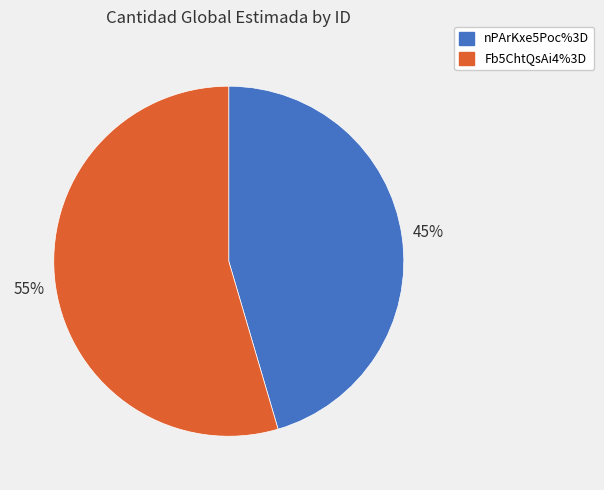

Is it true that nPArKxe5Poc%3D is 53% of the pie?

False